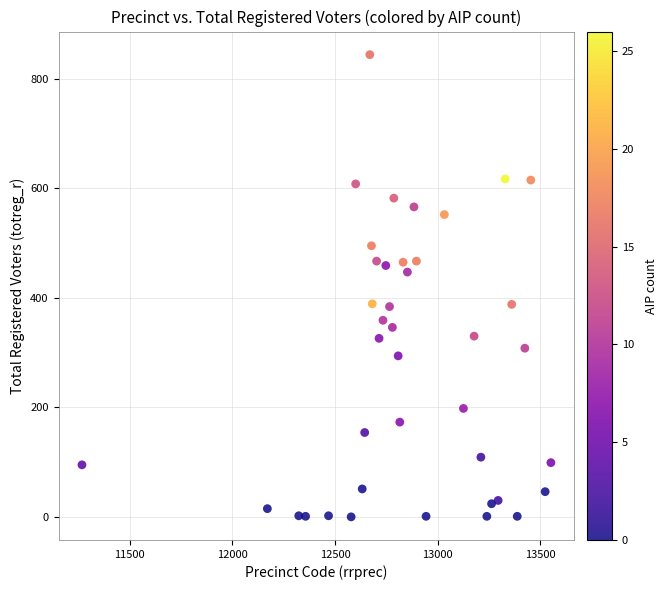

What is the range of X values (max minus min)?

2284